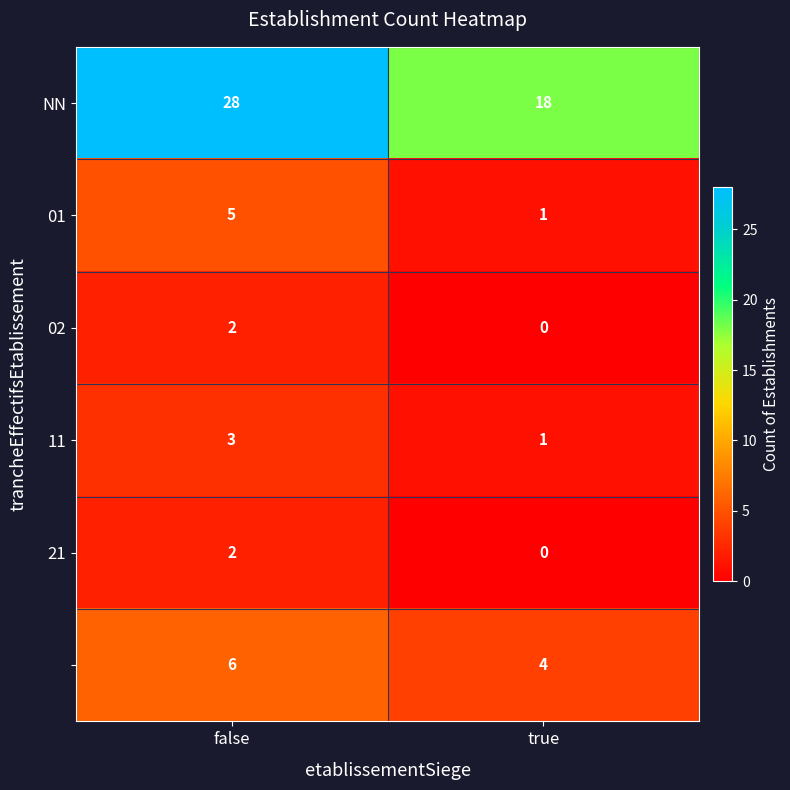

Which category has the lowest value across all series?

true